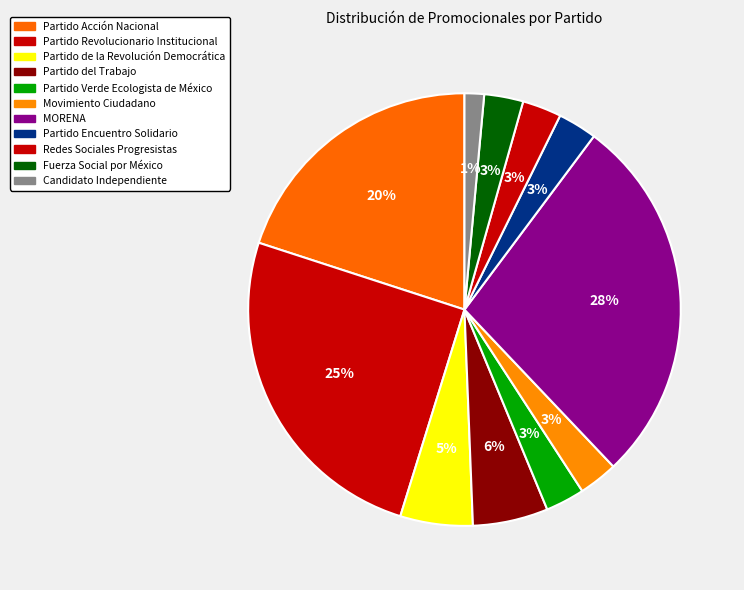

Does Partido Acción Nacional account for over 50% of the chart?

No